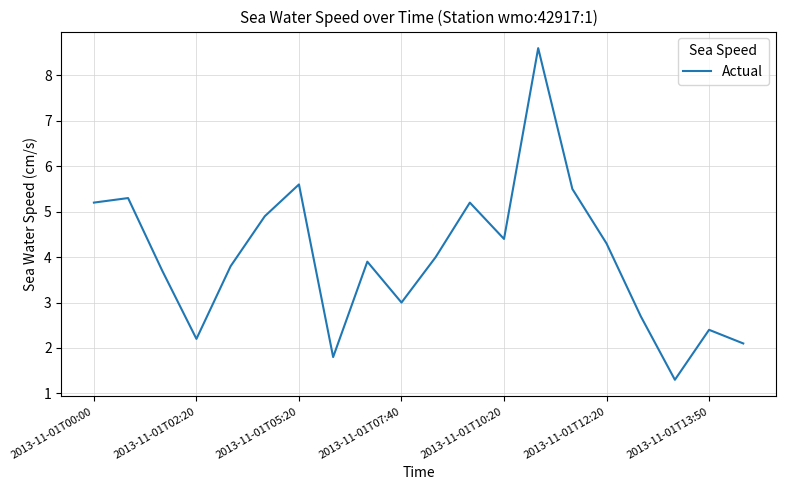

What is the smallest value displayed?

1.3